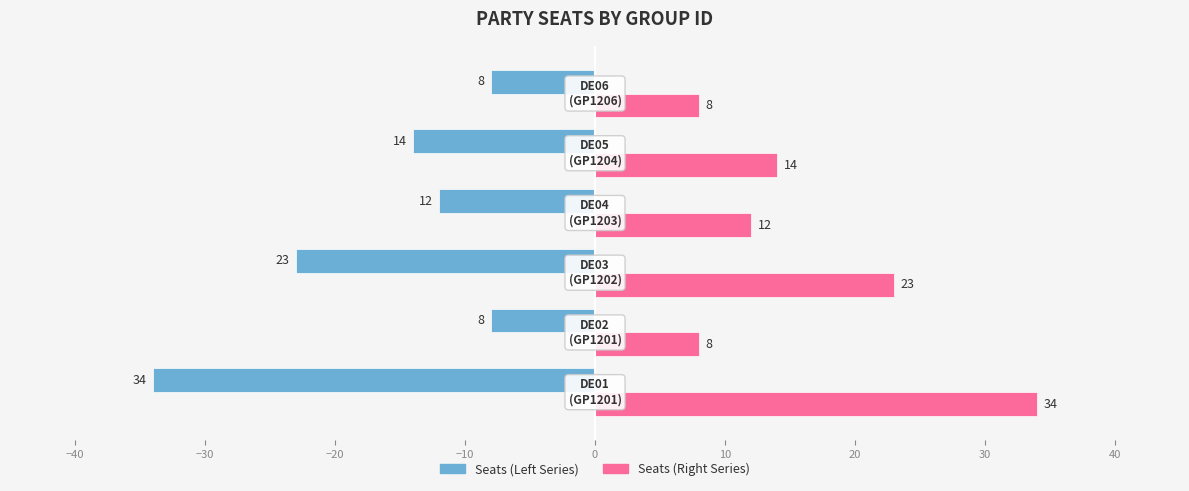

What is the minimum value shown in the chart?

-34